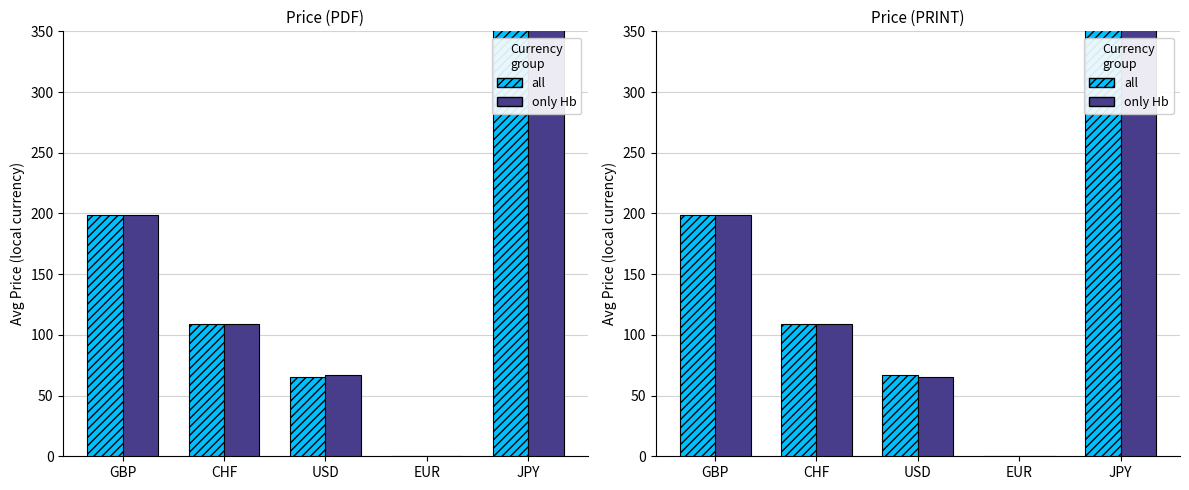

Rank the categories by all value from lowest to highest.

EUR, USD, CHF, GBP, JPY